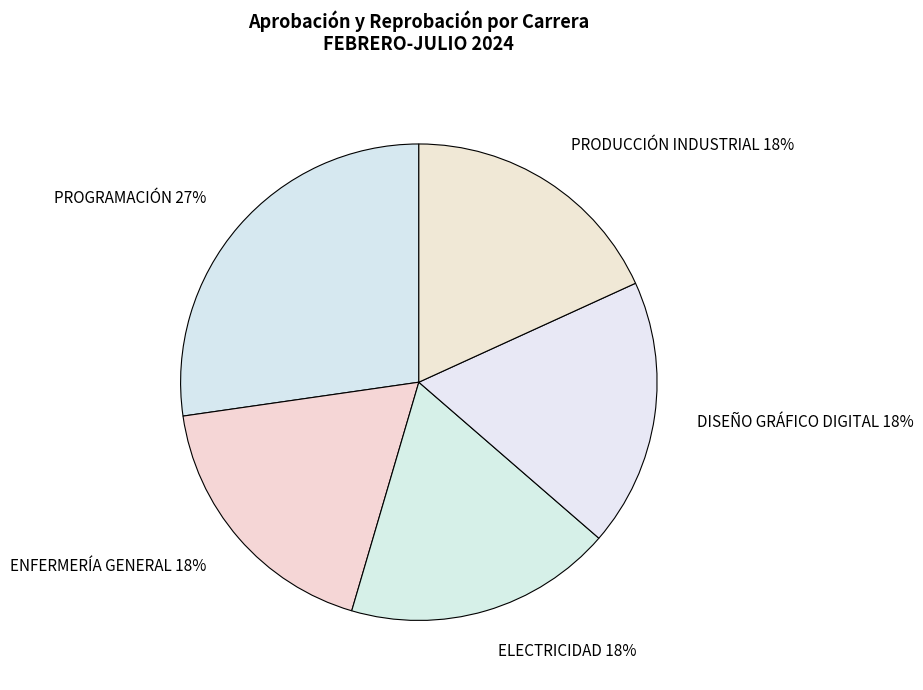

Which has a higher value, DISEÑO GRÁFICO DIGITAL or PROGRAMACIÓN?

PROGRAMACIÓN